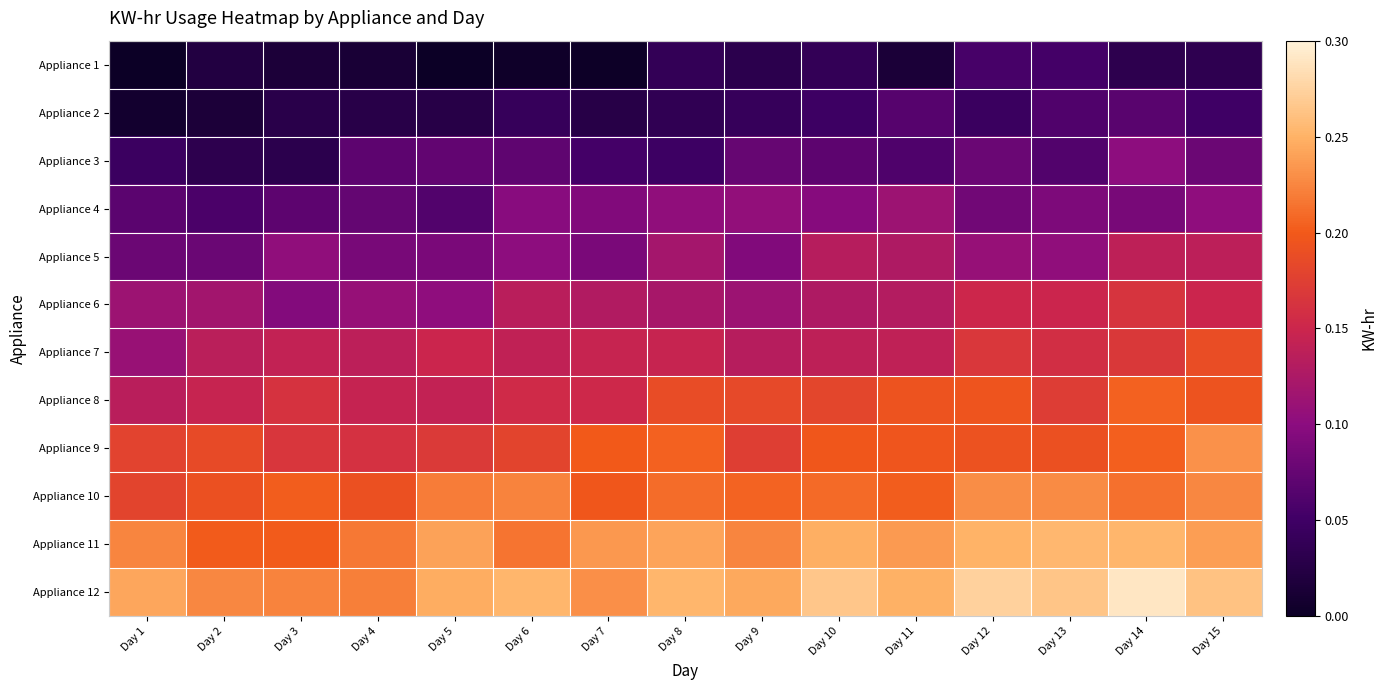

Which series has the largest total across all categories?

Appliance 12